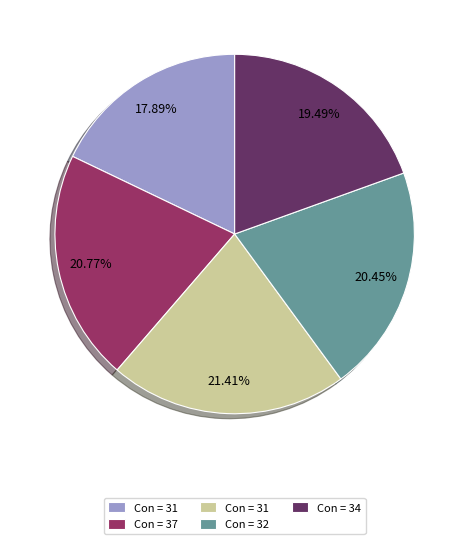

Does any single category account for the majority?

No